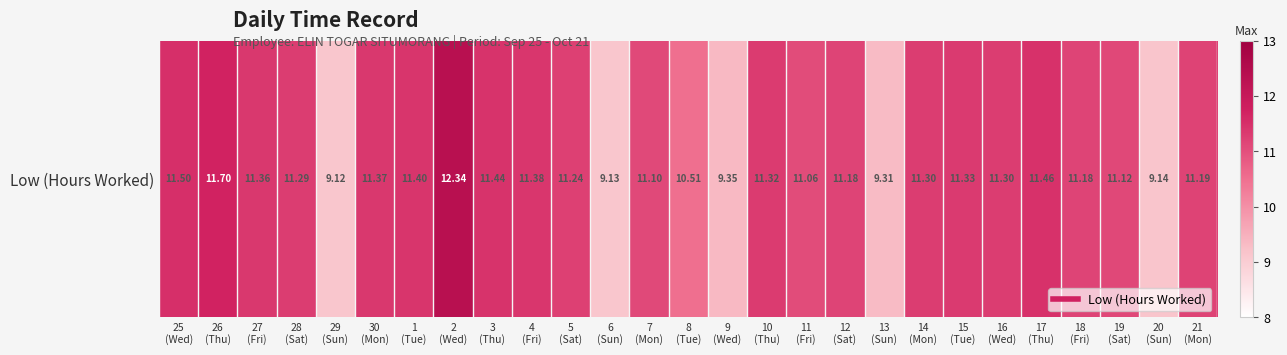

The chart shows a value of 20.2 at 1
(Tue). True or false?

False